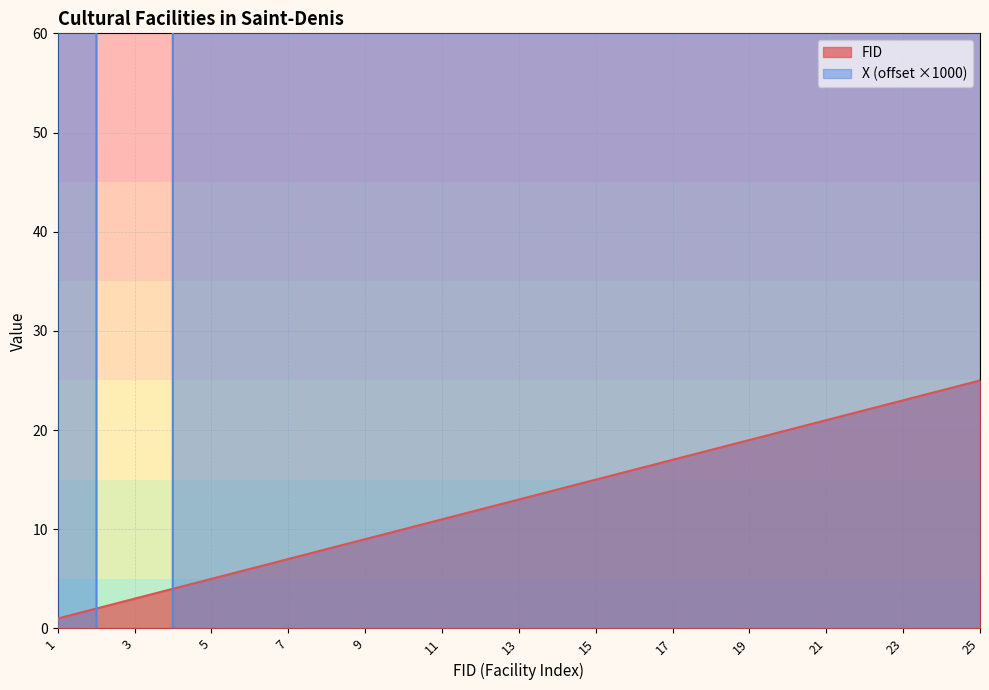

True or false: X has more than 1 interior local peaks.

True